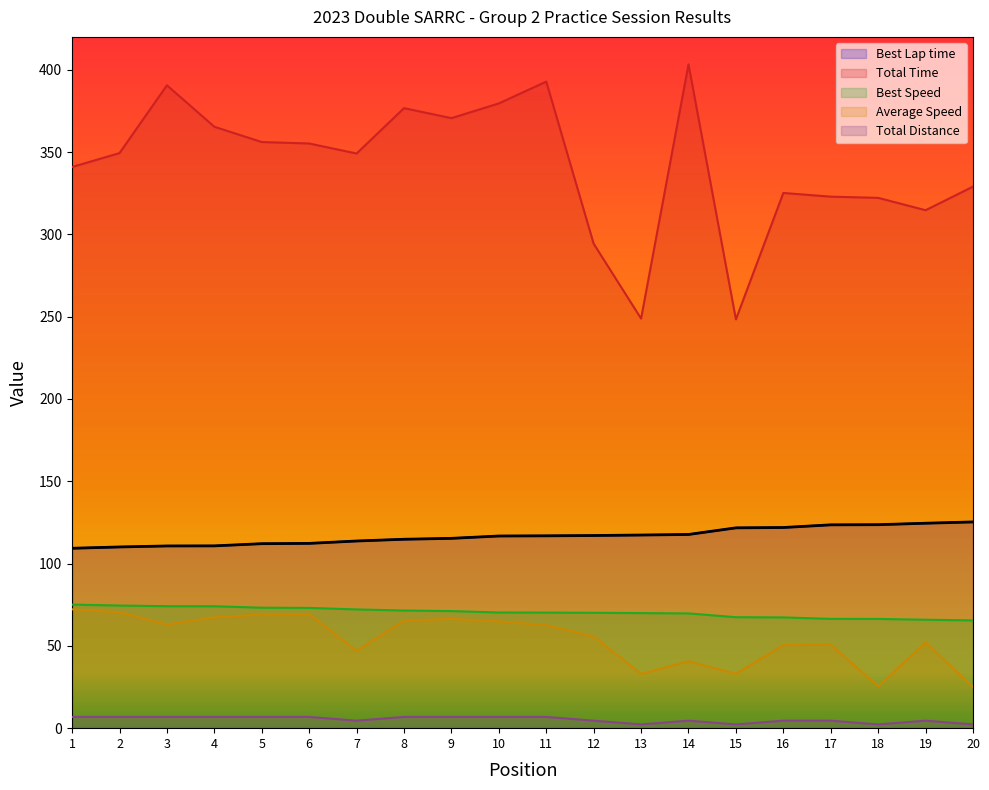

Does the chart display data point markers on the line(s)?

No